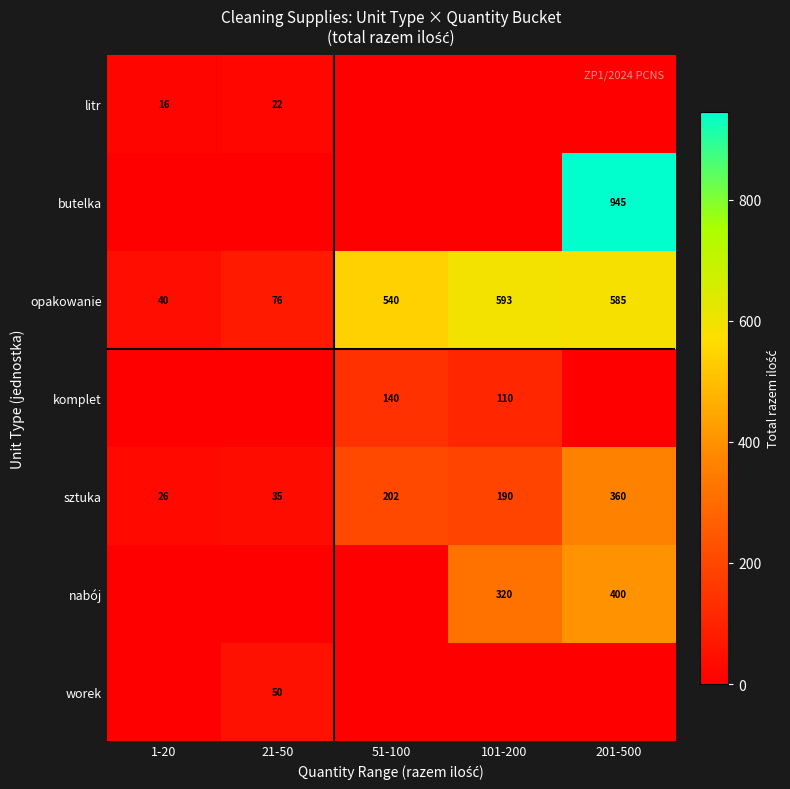

Read the sztuka value at 1-20, to the nearest 10.

30